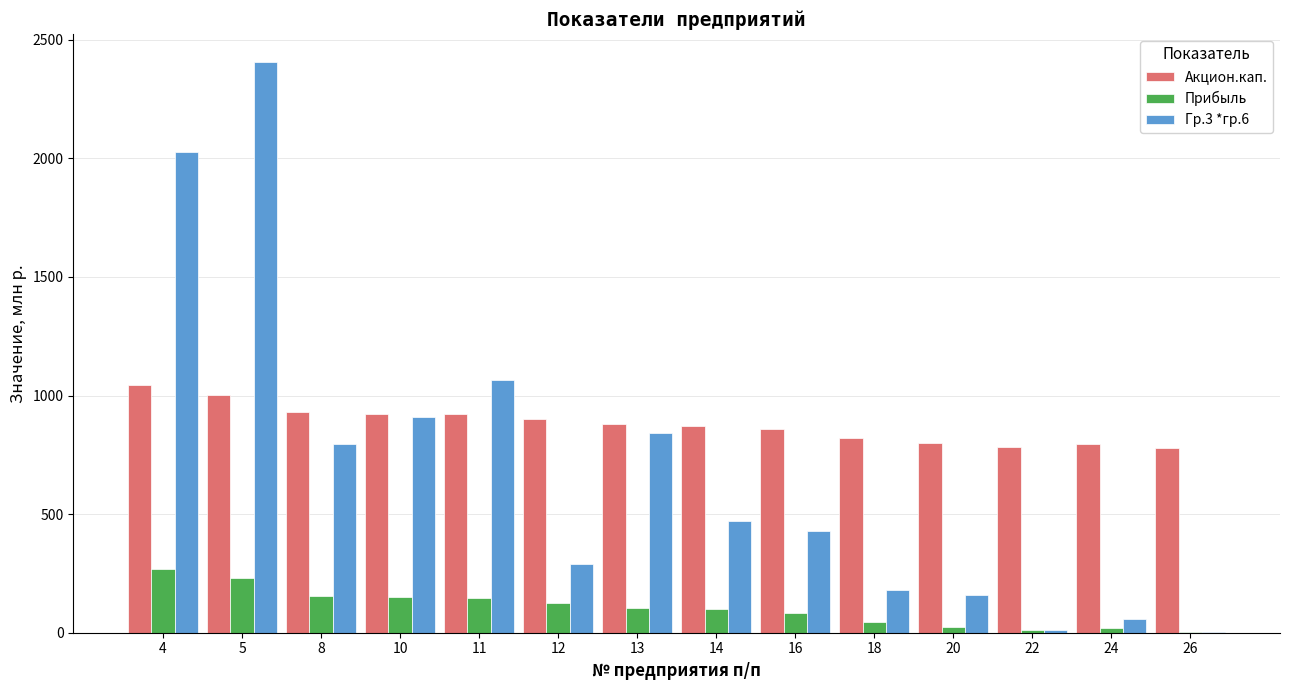

Are the bars horizontal?

No